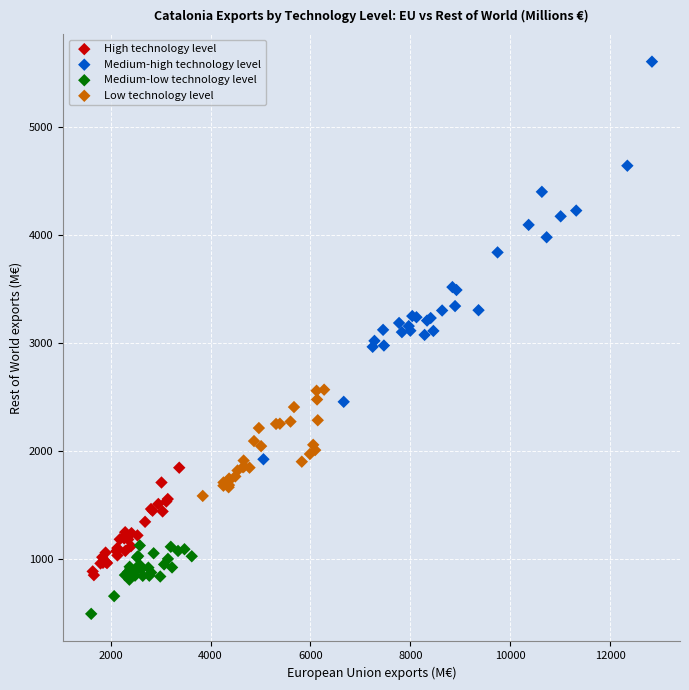

What are all the series names shown in the legend?

High technology level, Medium-high technology level, Medium-low technology level, Low technology level